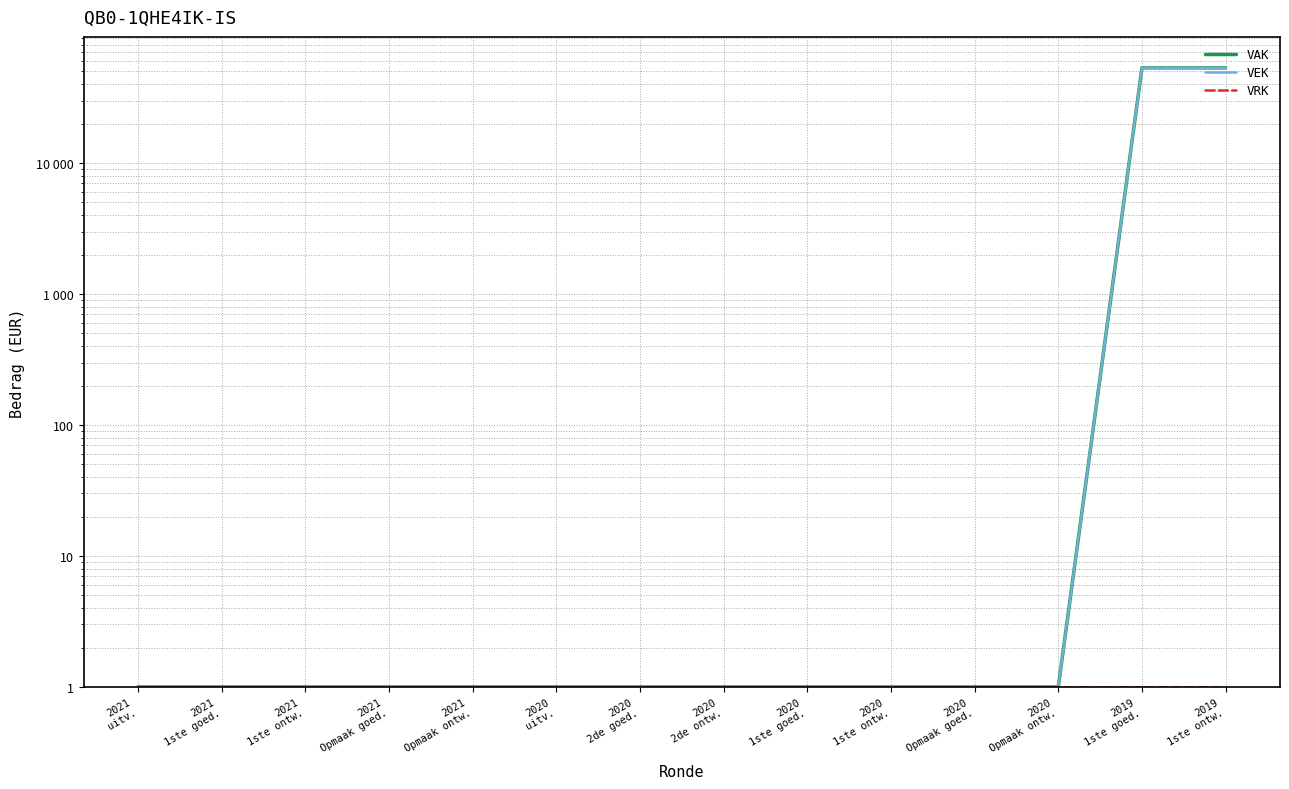

True or false: VRK and VAK cross at least once.

False